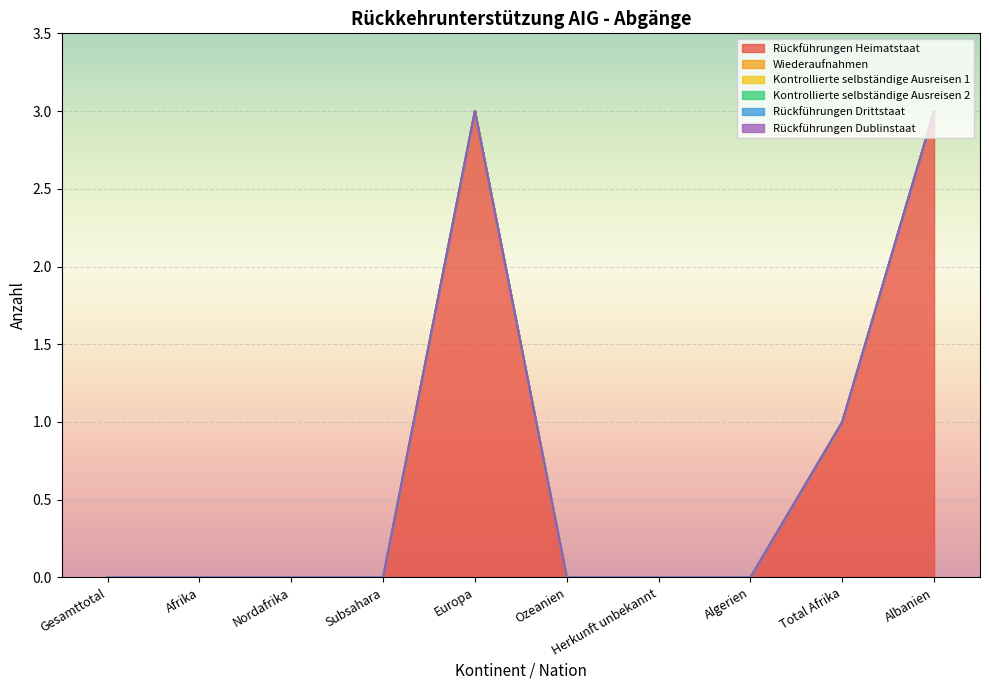

Which series has the largest total across all categories?

Rückführungen Heimatstaat